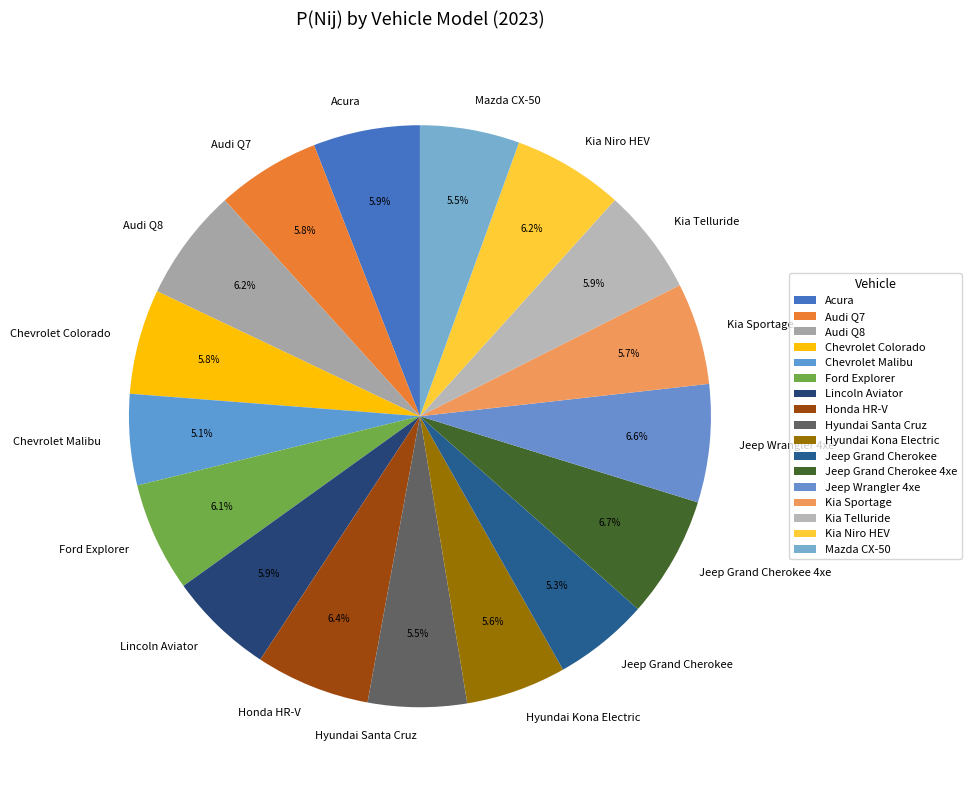

Does Jeep Grand Cherokee 4xe account for over 50% of the chart?

No